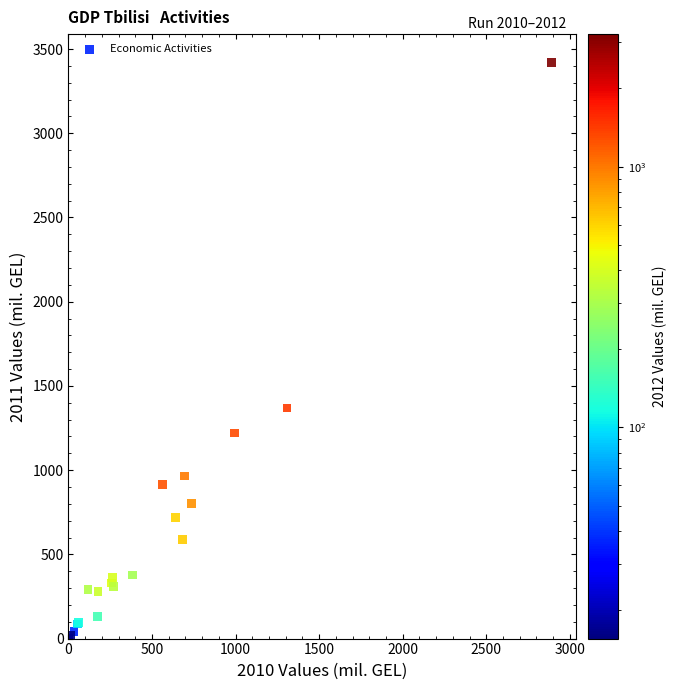

What Y value in the scatter plot is closest to 1709?

1368.2